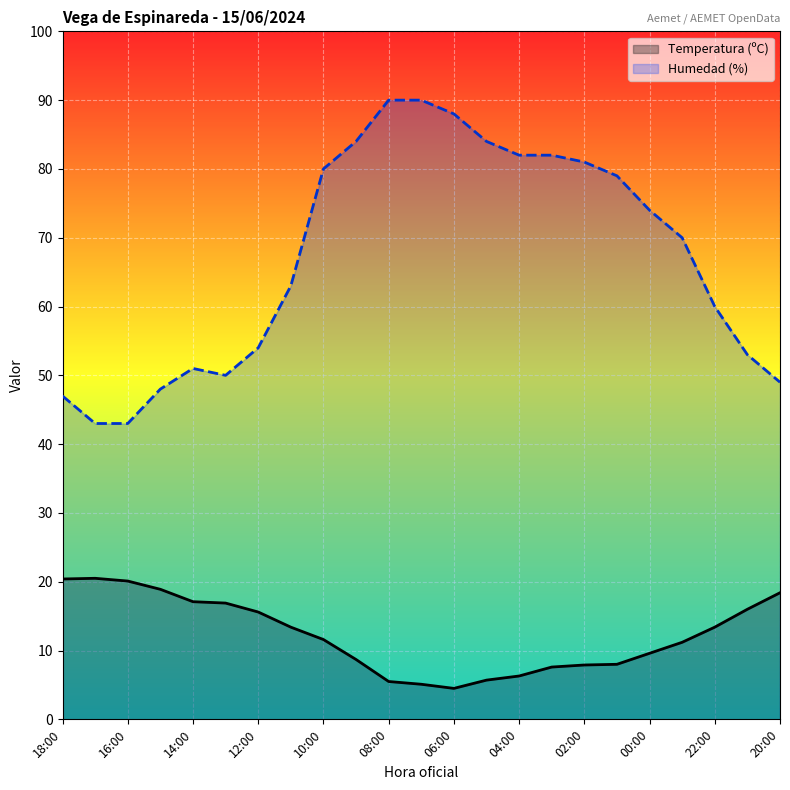

List the series in order of their overall mean, lowest first.

Temperatura (ºC), Humedad (%)